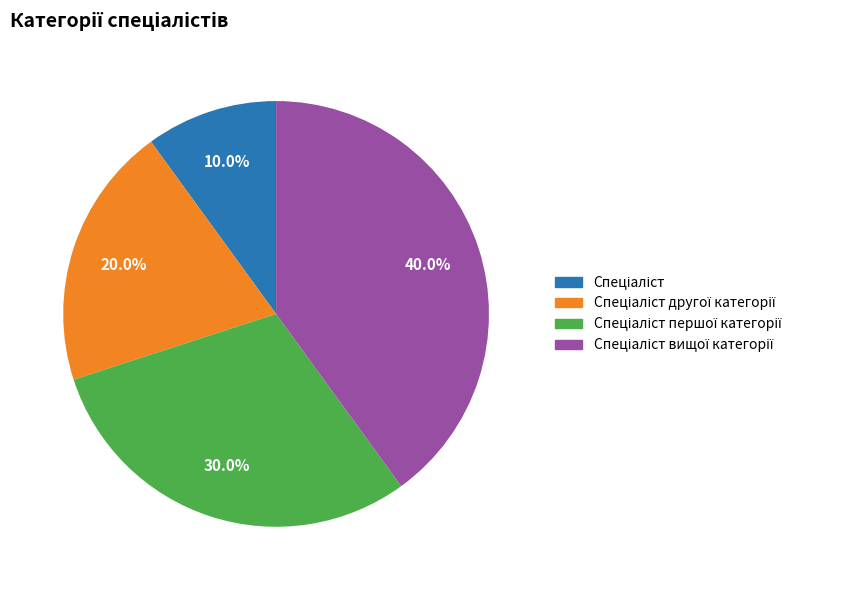

Is there any slice that represents more than half of the pie?

No